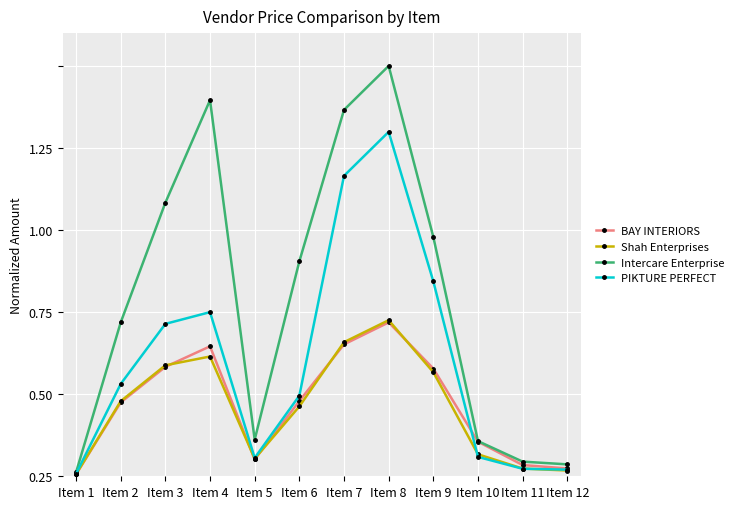

What is the sum of all PIKTURE PERFECT values?

4.2